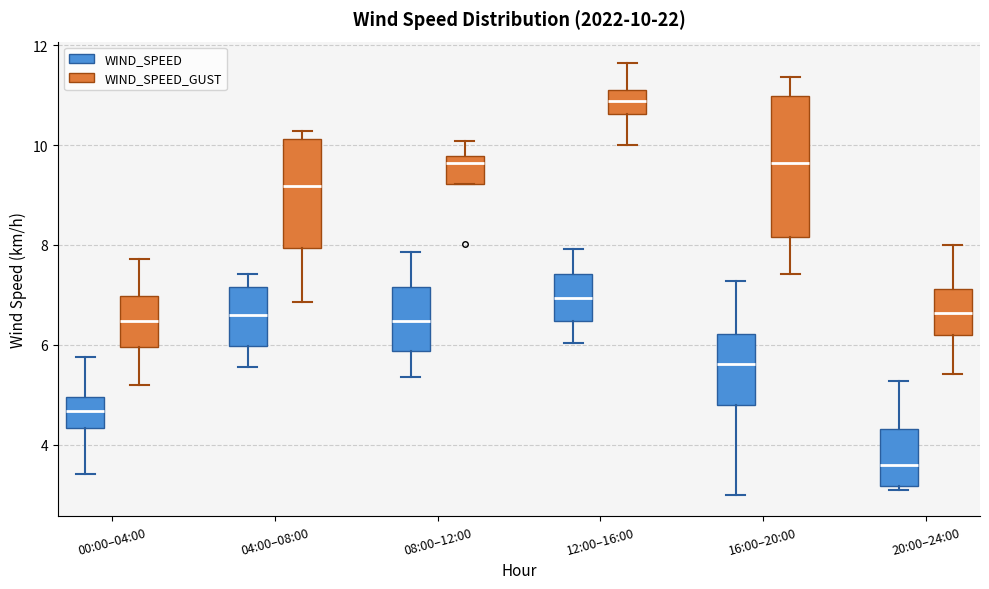

Which box's median line is the highest?

12:00–16:00 (WIND_SPEED_GUST)